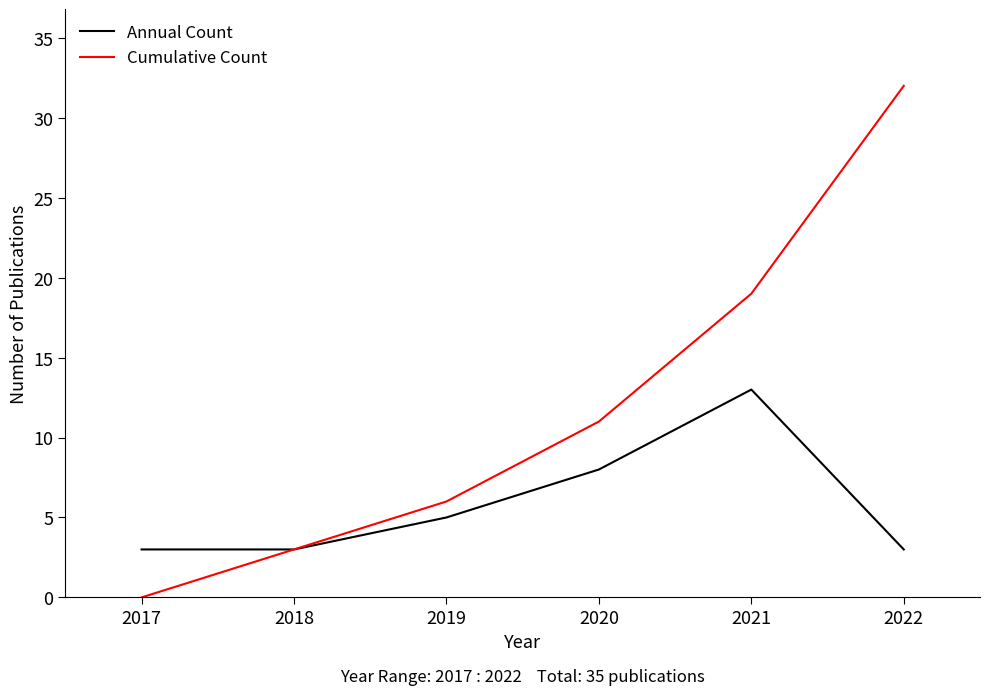

What is the difference between the highest and lowest values at 2017?

3